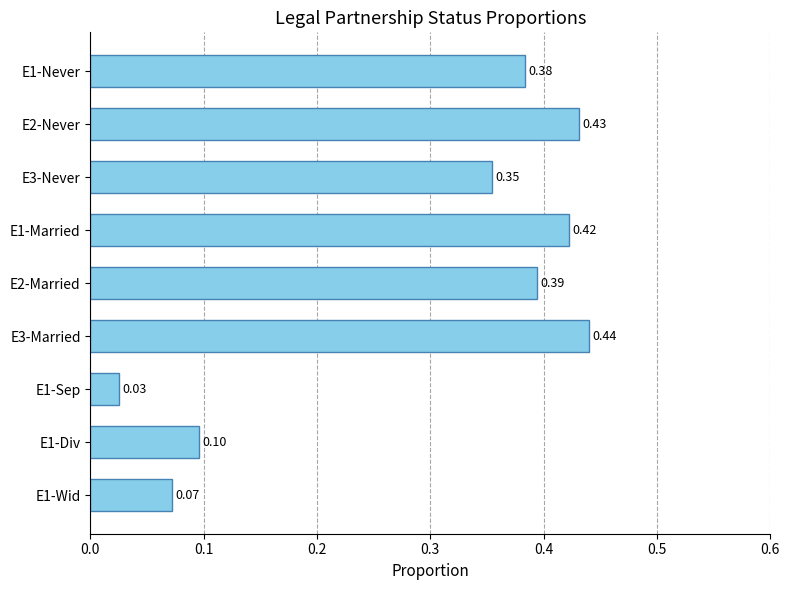

What is the sum of all values?

2.6